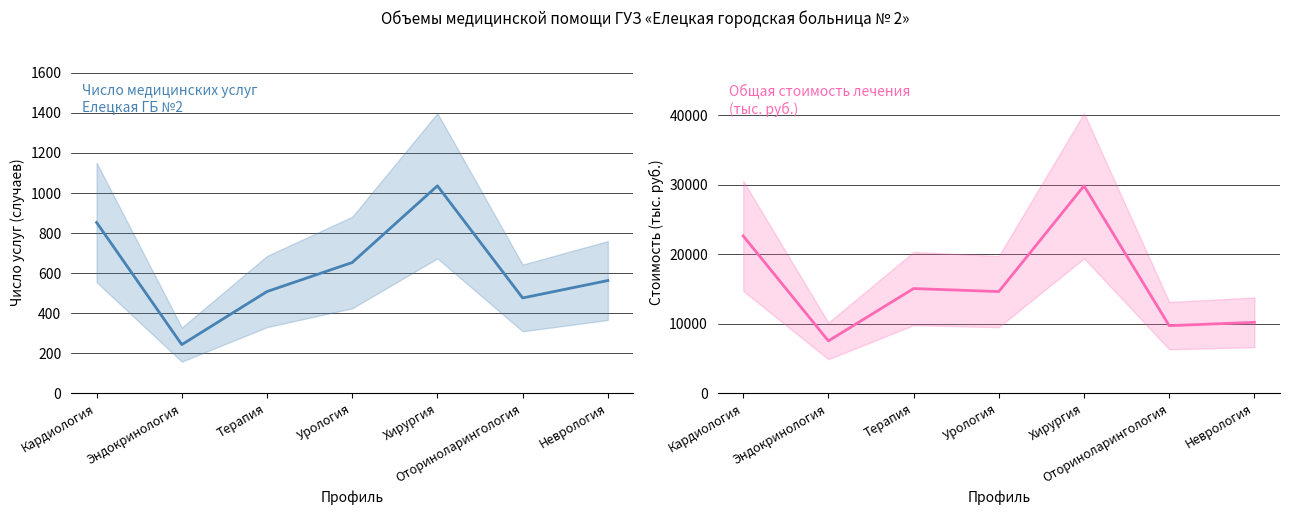

What position from the right is Кардиология?

7